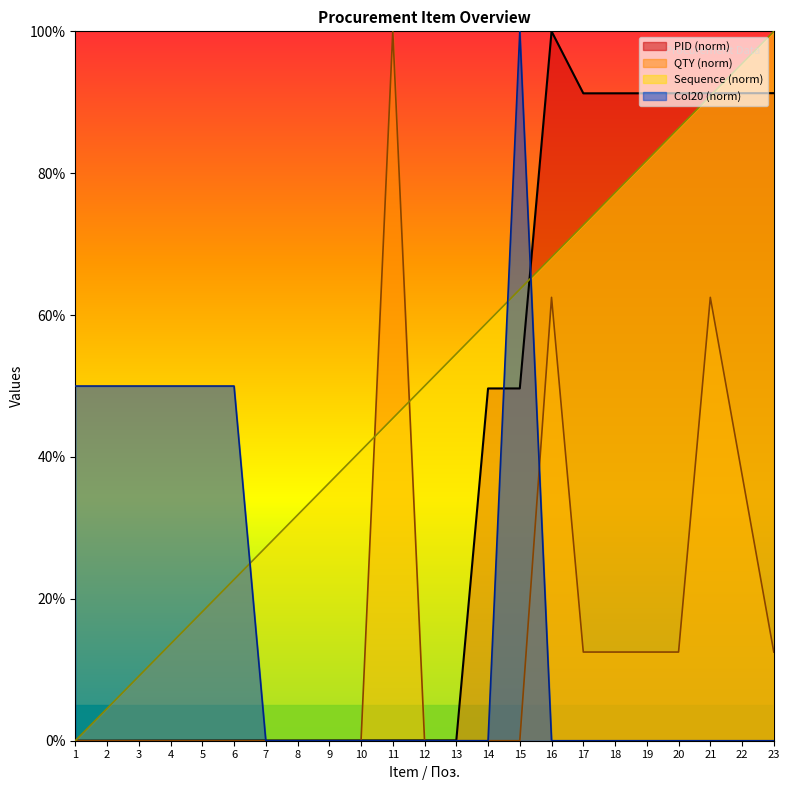

Where is QTY nearest to the value 50?

16